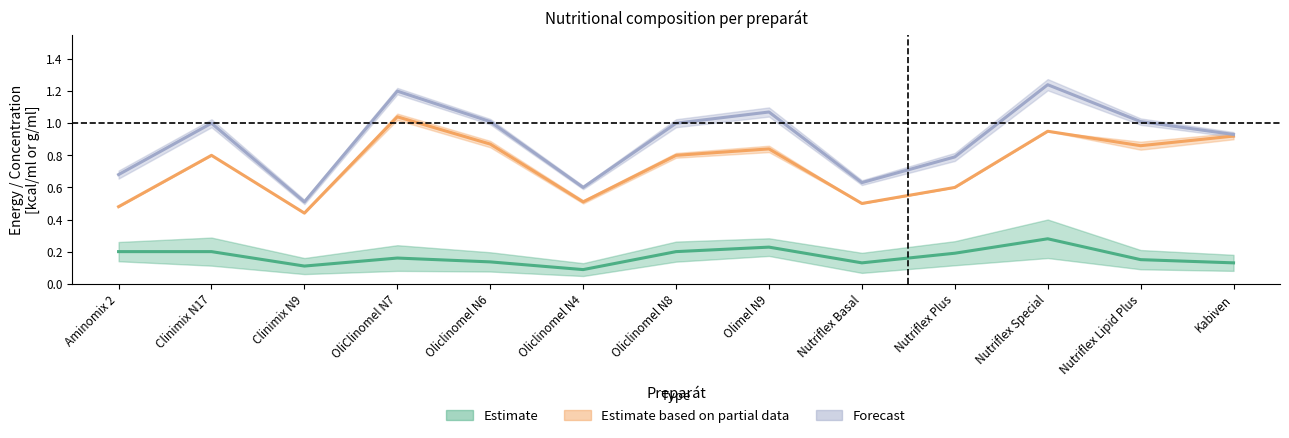

What is the sum of the Estimate values at Oliclinomel N8 and Nutriflex Basal?

0.3